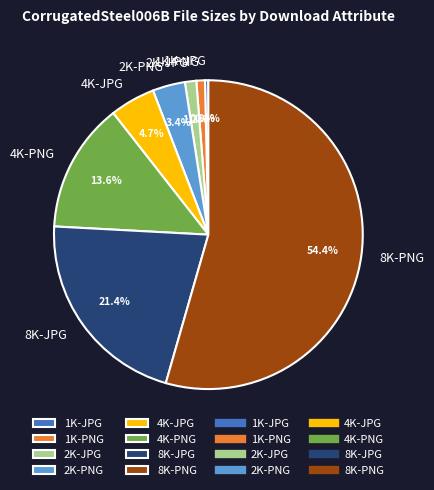

Between 2K-PNG and 8K-PNG, which is larger?

8K-PNG